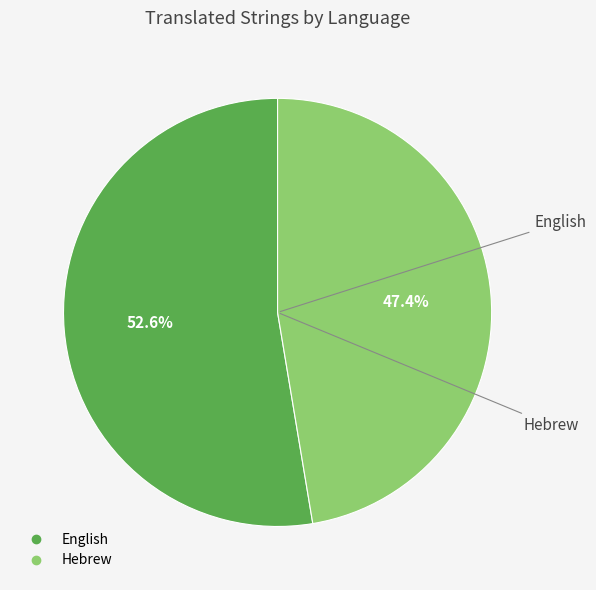

The English slice represents 40% of the pie. True or false?

False